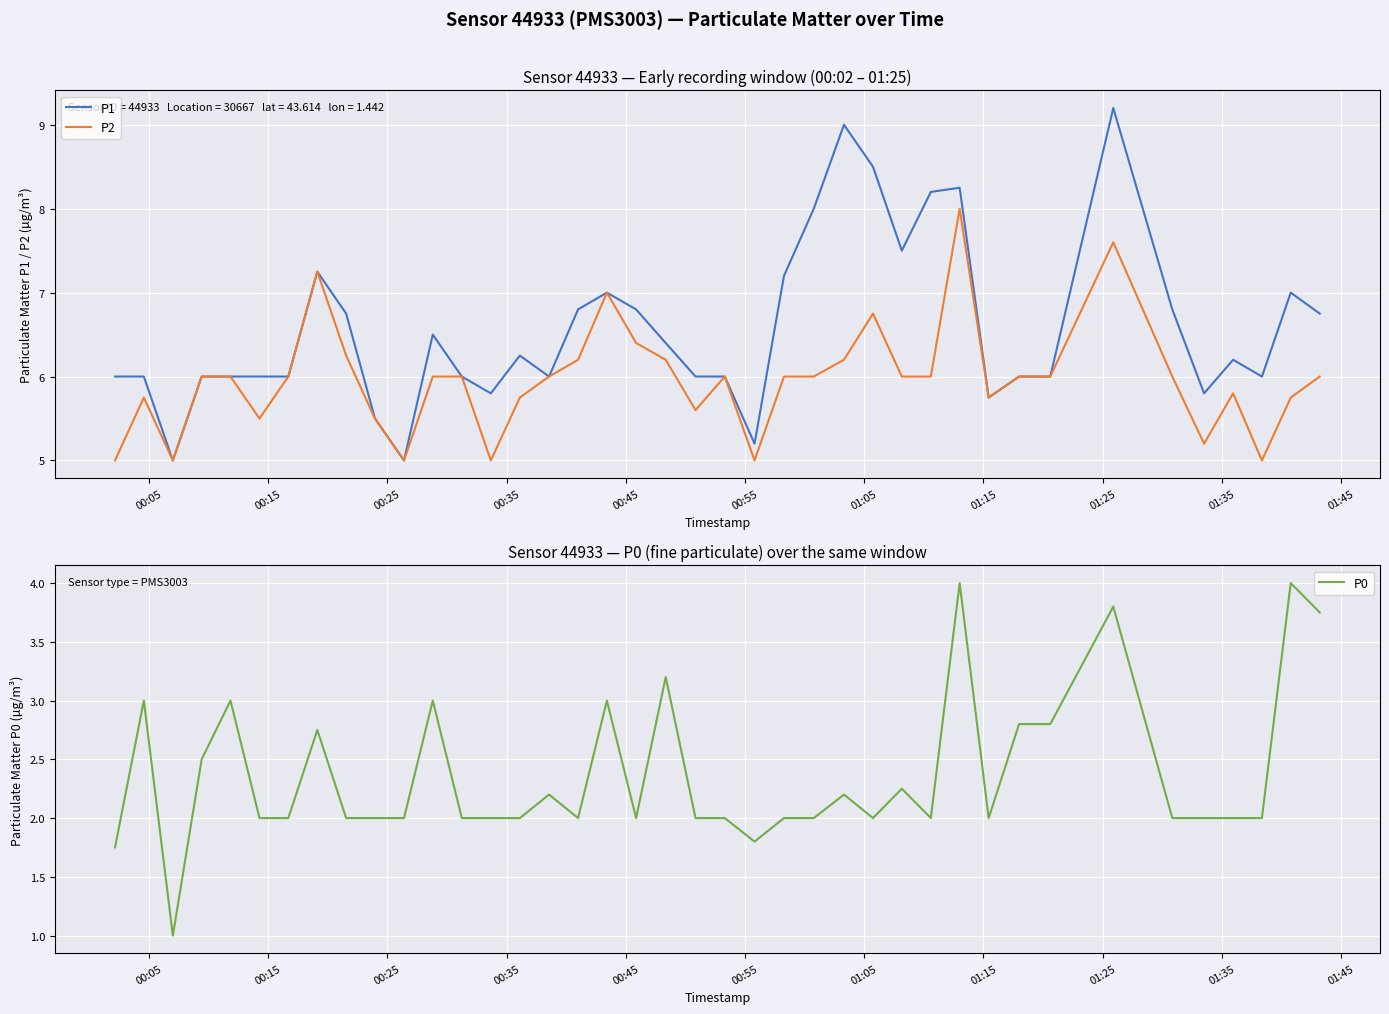

What is the maximum value for P0?

4.0